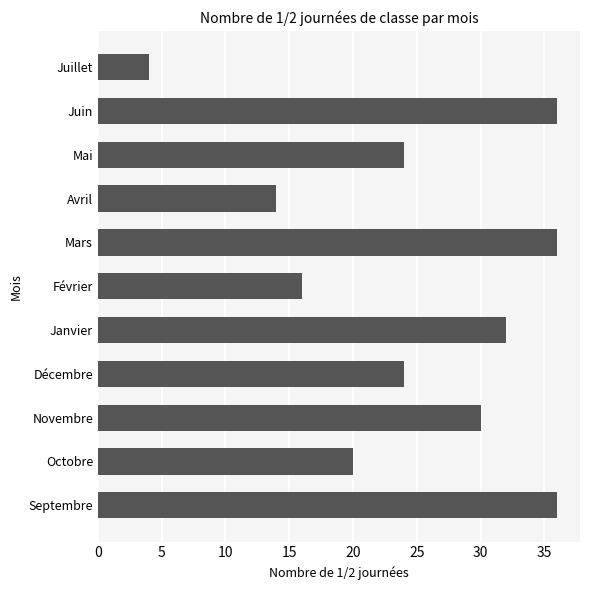

What is the greatest value displayed?

36